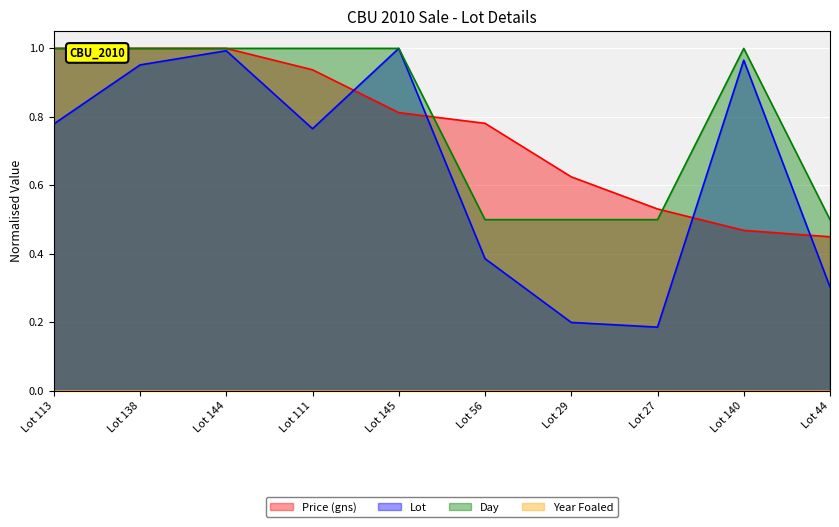

Which series changed the most between Lot 138 and Lot 29?

Lot